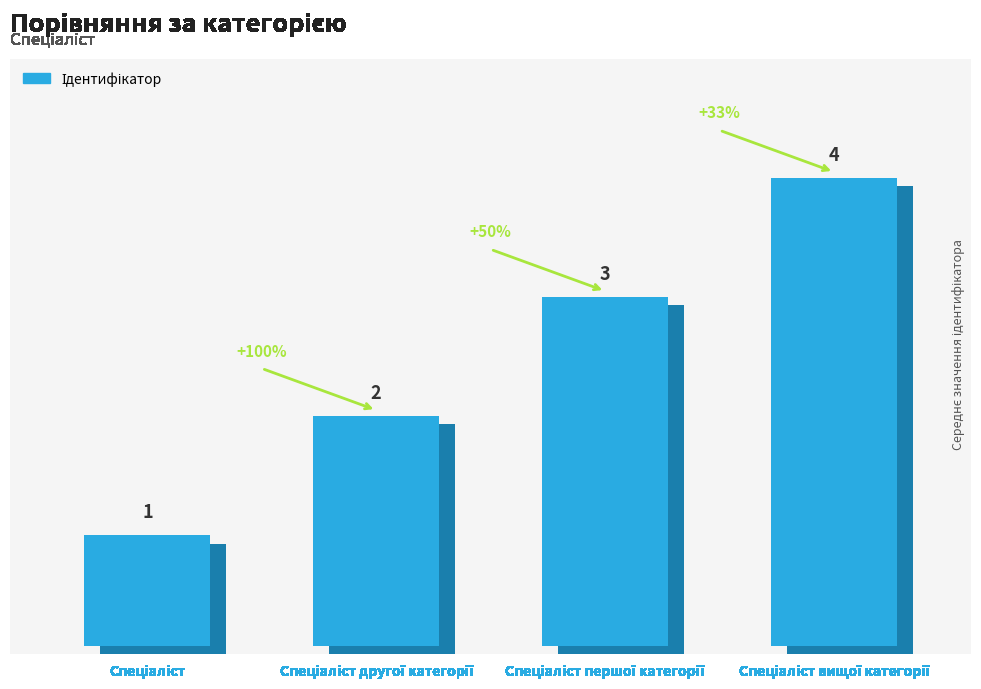

Which category has the lowest value across all series?

Спеціаліст